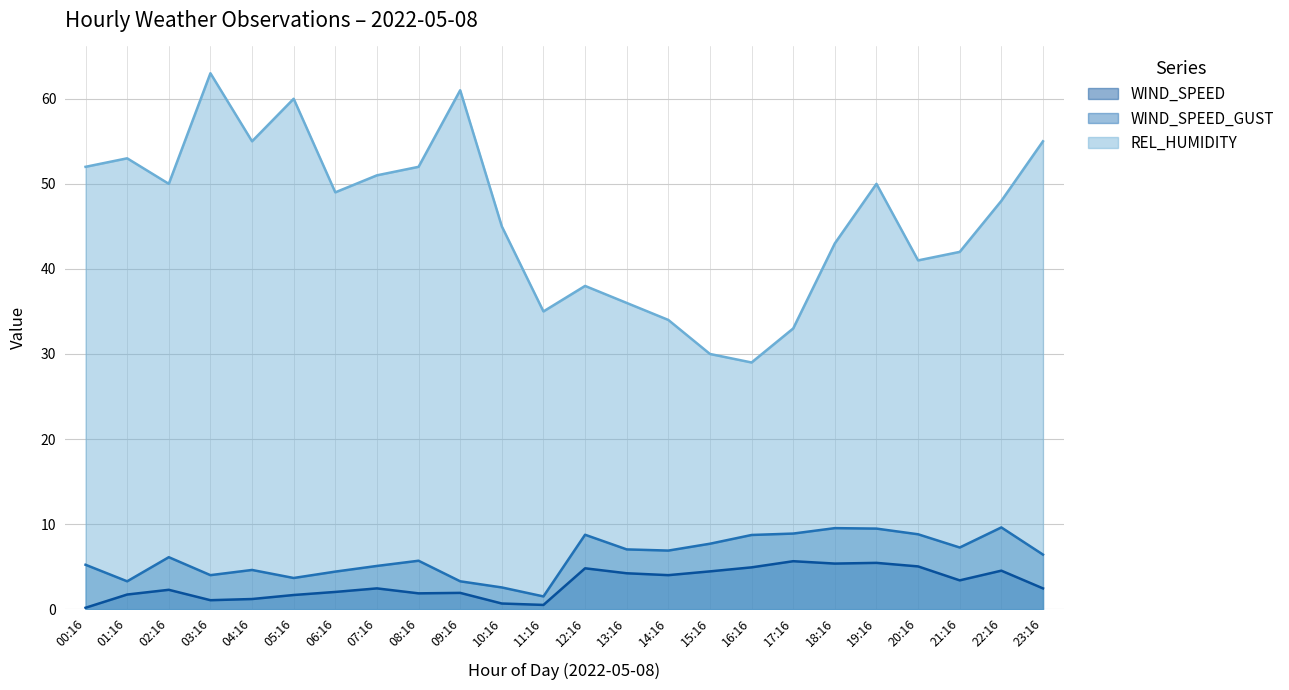

List the labels in order of WIND_SPEED_GUST value, largest first.

22:16, 18:16, 19:16, 17:16, 20:16, 12:16, 16:16, 15:16, 21:16, 13:16, 14:16, 23:16, 02:16, 08:16, 00:16, 07:16, 04:16, 06:16, 03:16, 05:16, 01:16, 09:16, 10:16, 11:16